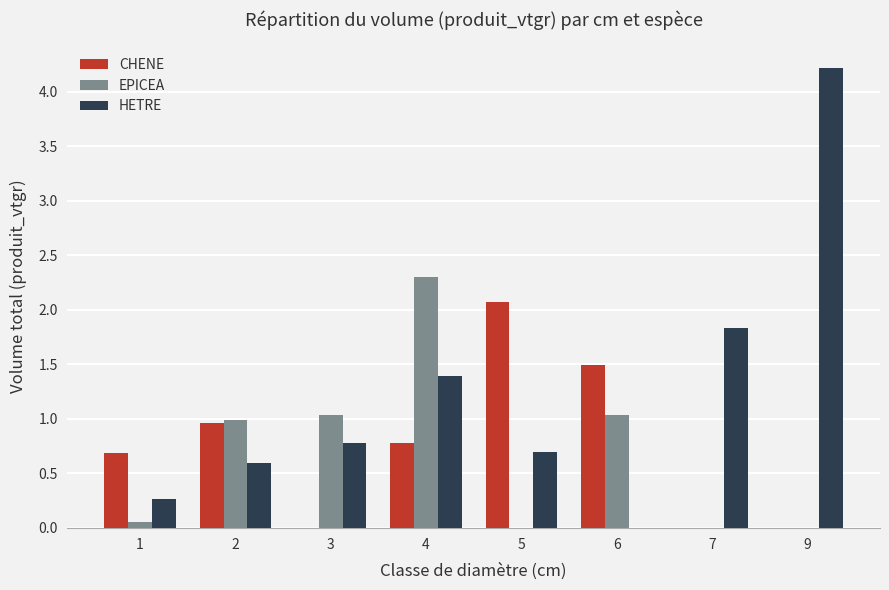

Reading right to left, list all the values displayed in this chart.

CHENE: 0.0	0.0	1.5	2.1	0.8	0.0	1.0	0.7
EPICEA: 0.0	0.0	1.0	0.0	2.3	1.0	1.0	0.1
HETRE: 4.2	1.8	0.0	0.7	1.4	0.8	0.6	0.3